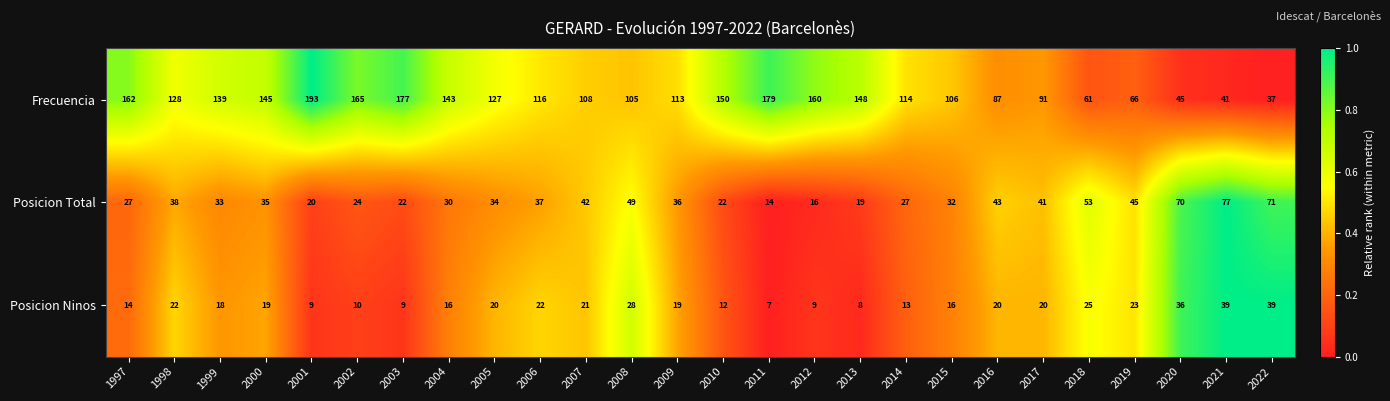

How many data points does each series have?

26